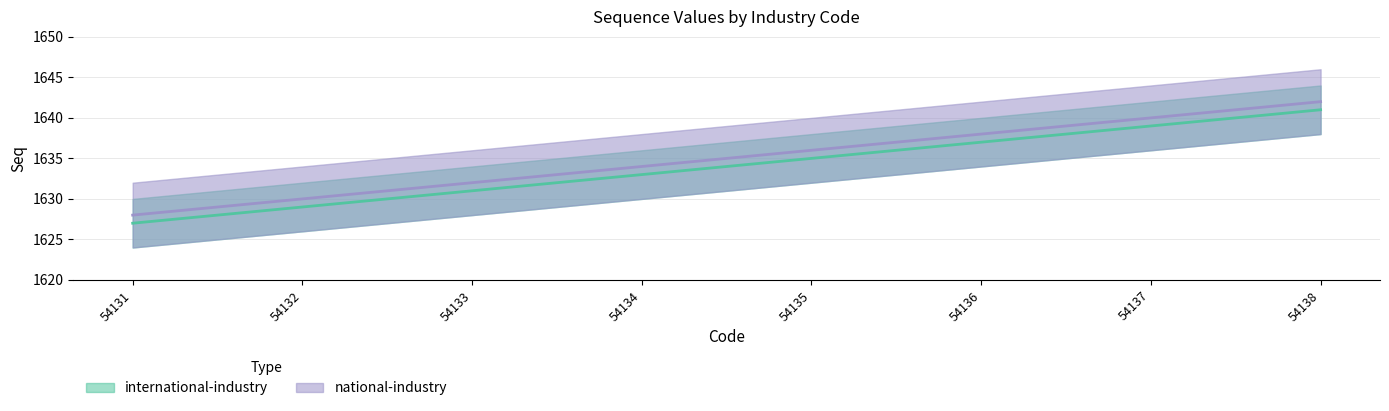

The value of national-industry at 54136 is 372. True or false?

False